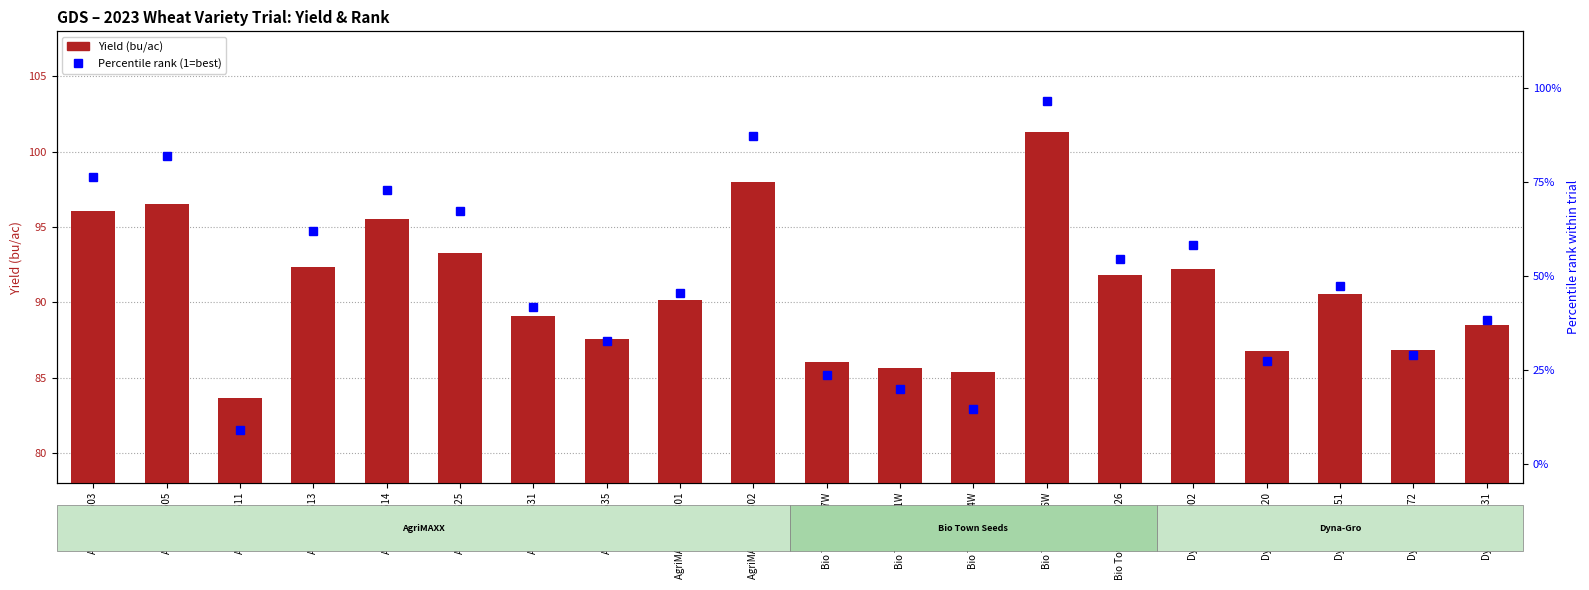

Does the chart contain stacked bars?

No